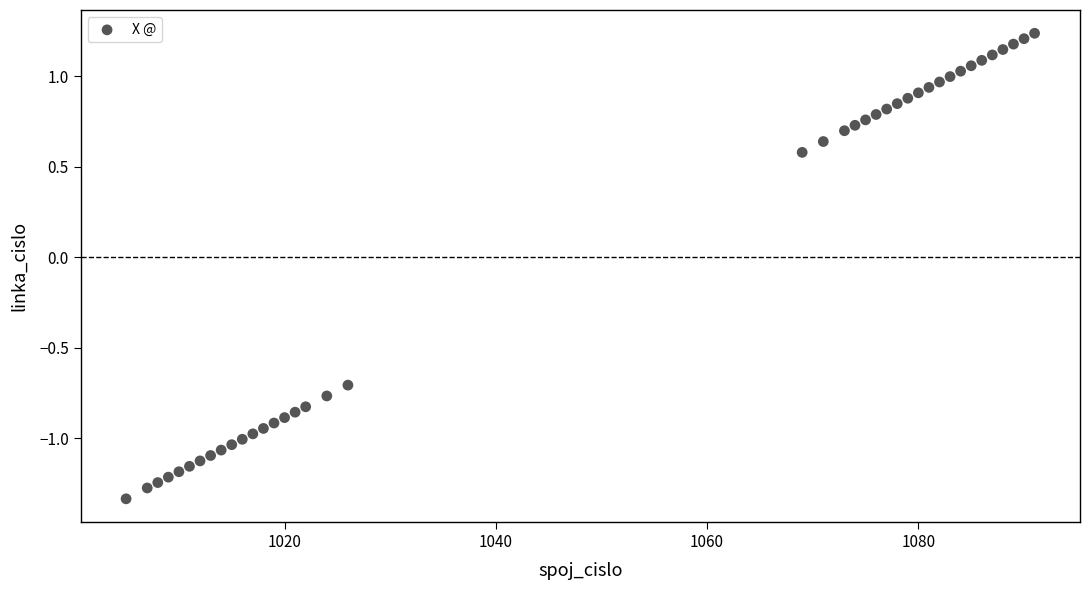

What is the range of X values (max minus min)?

86.0